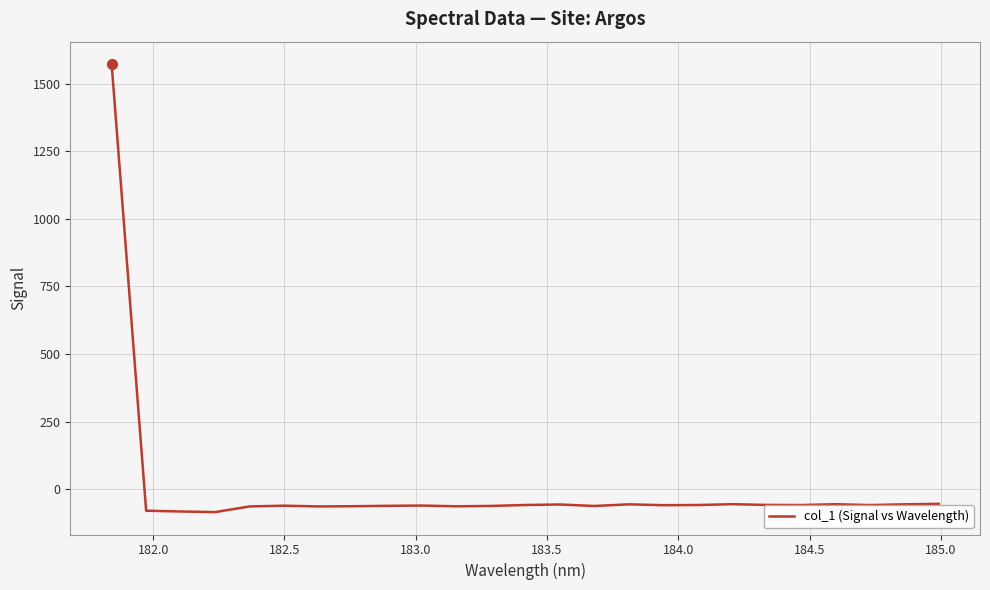

What is the difference between the maximum and minimum values?

1656.7